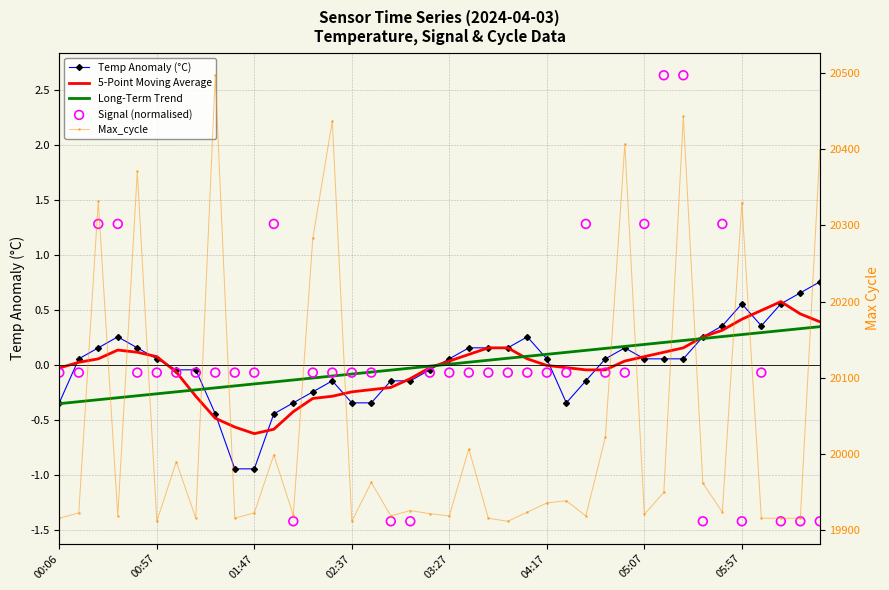

Is the value of 5-Point Moving Average at 10 greater than the value of Long-Term Trend at 14?

No